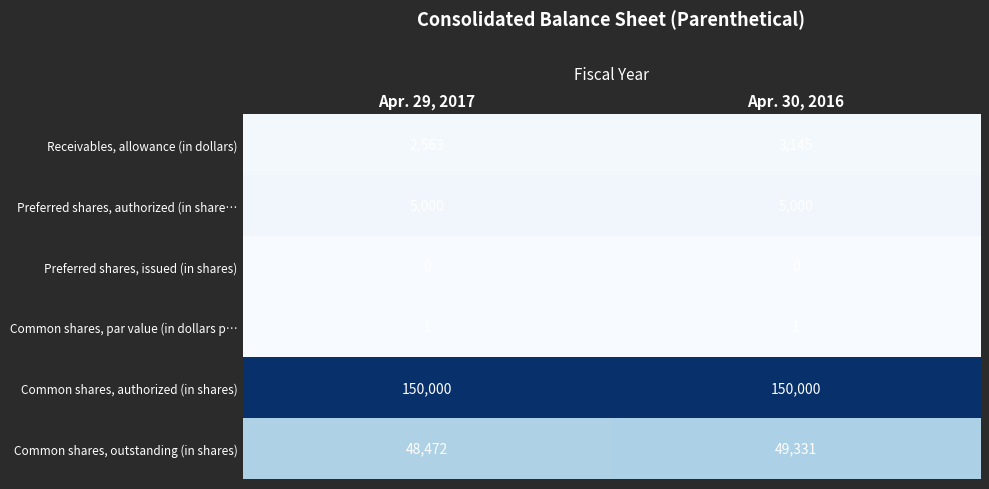

The Receivables, allowance (in dollars) series shows 2563 at Apr. 29, 2017. True or false?

True